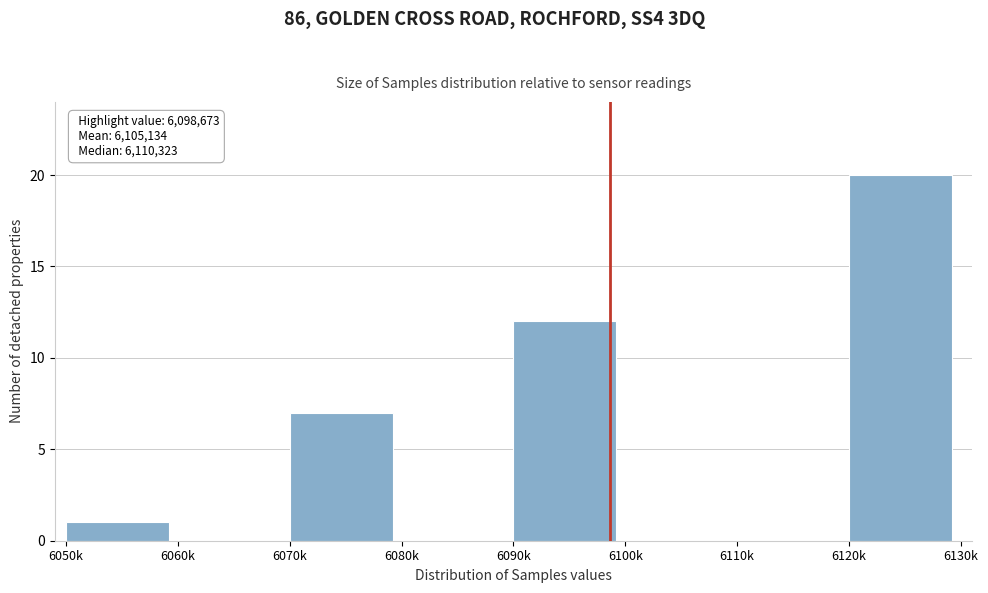

Reading left to right, list all the values displayed in this chart.

6050k=1	6060k=0	6070k=7	6080k=0	6090k=12	6100k=0	6110k=0	6120k=20